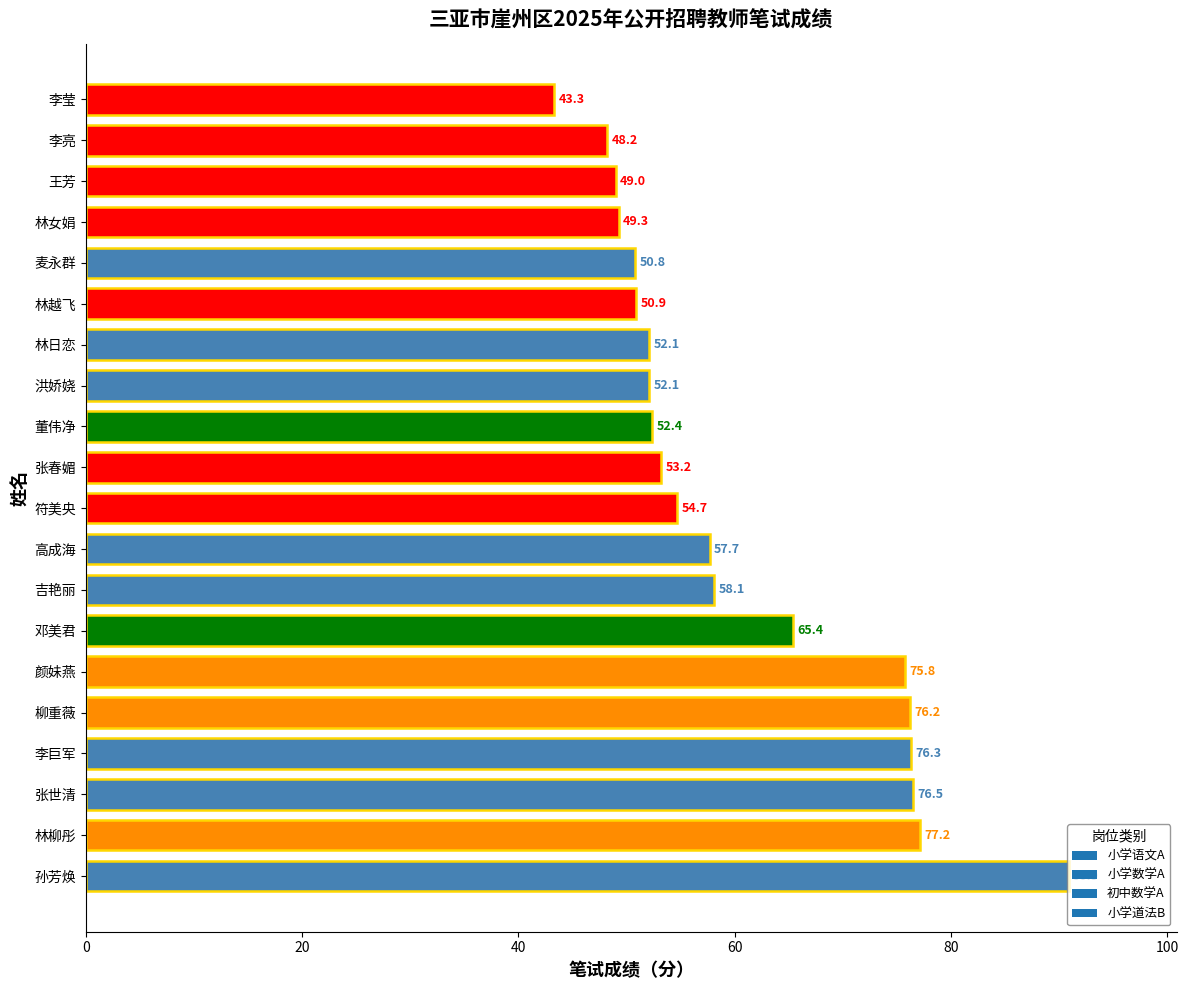

What is the minimum value shown in the chart?

43.3